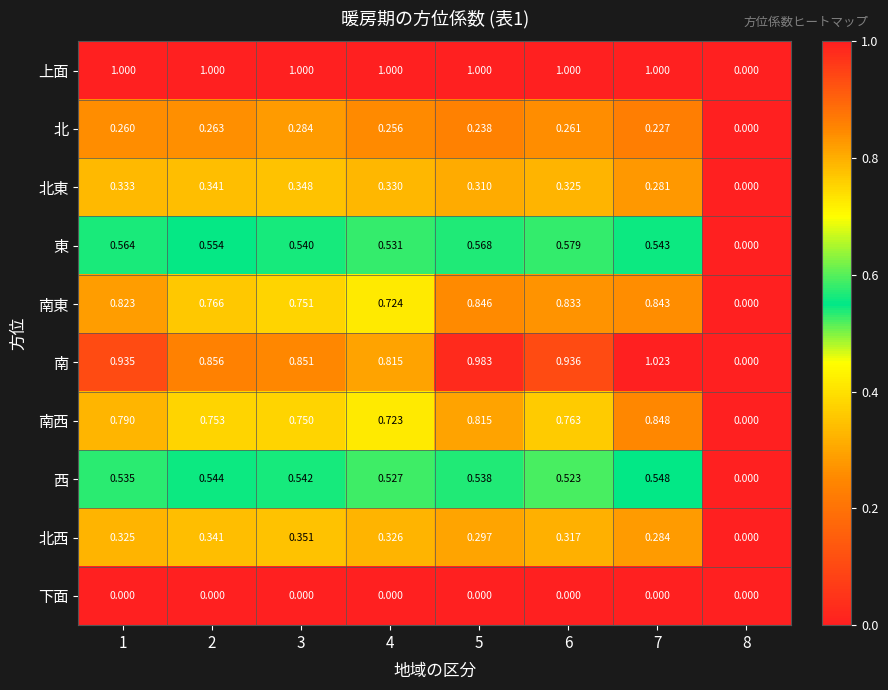

Which series has the largest total across all categories?

上面